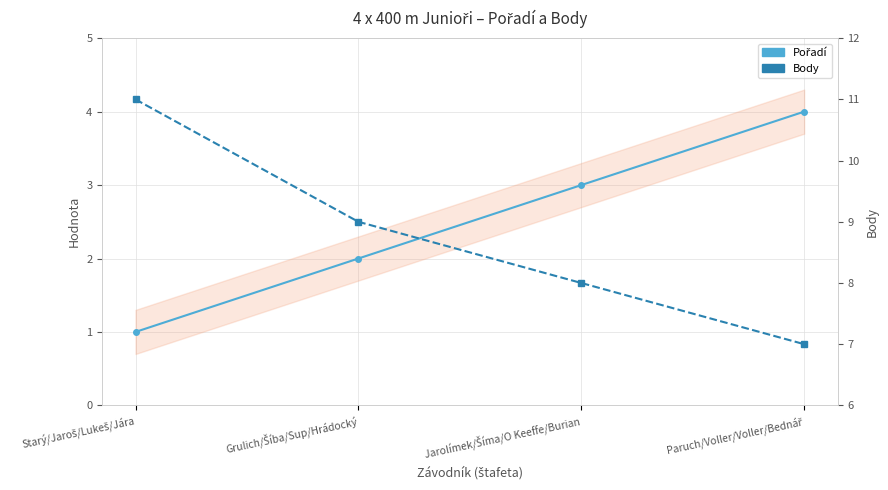

What are all the series names shown in the legend?

Pořadí, Body